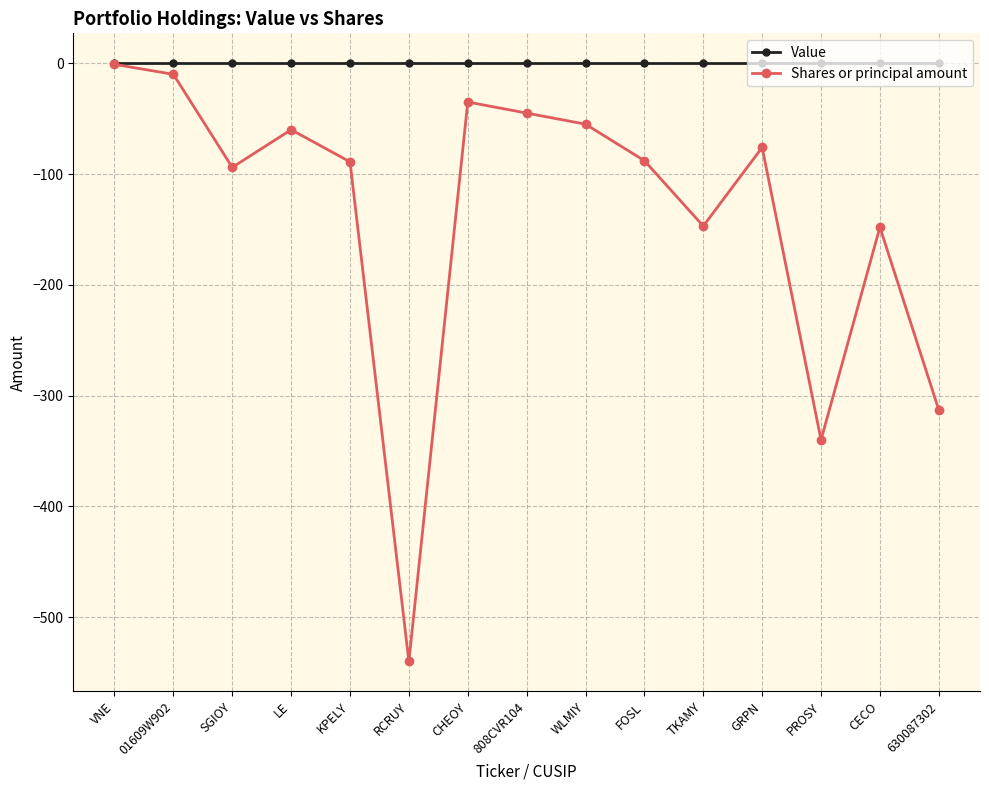

What is the sum of the Shares or principal amount values at 01609W902 and 630087302?

-323